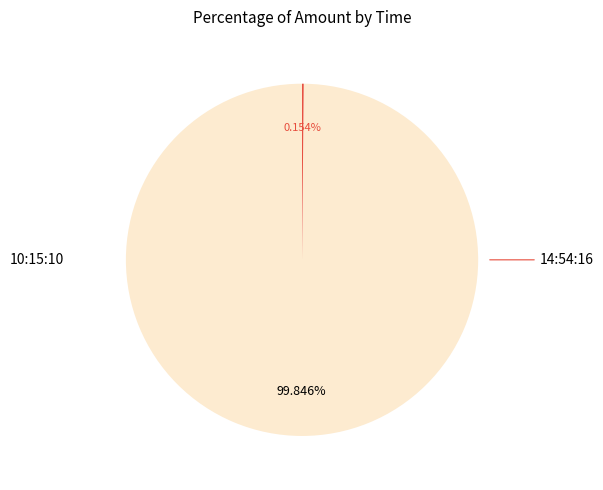

What is the change in value from 10:15:10 to 14:54:16?

-649